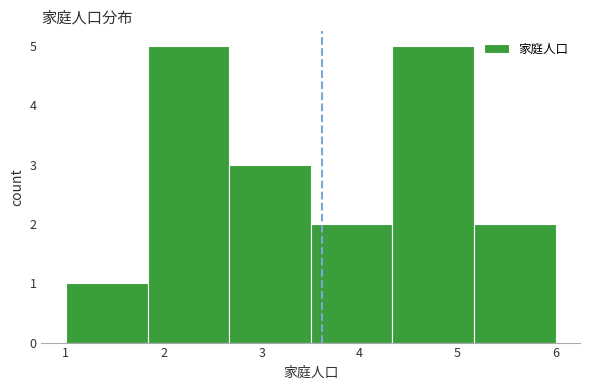

Reading left to right, transcribe this chart: for each bar, give the range it covers on the x-axis and its height. Neither the bar edges nor the heights are printed on the chart, so give them approximately, as read against the axes.

1.0 to 1.8: 1
1.8 to 2.7: 5
2.7 to 3.5: 3
3.5 to 4.3: 2
4.3 to 5.2: 5
5.2 to 6.0: 2